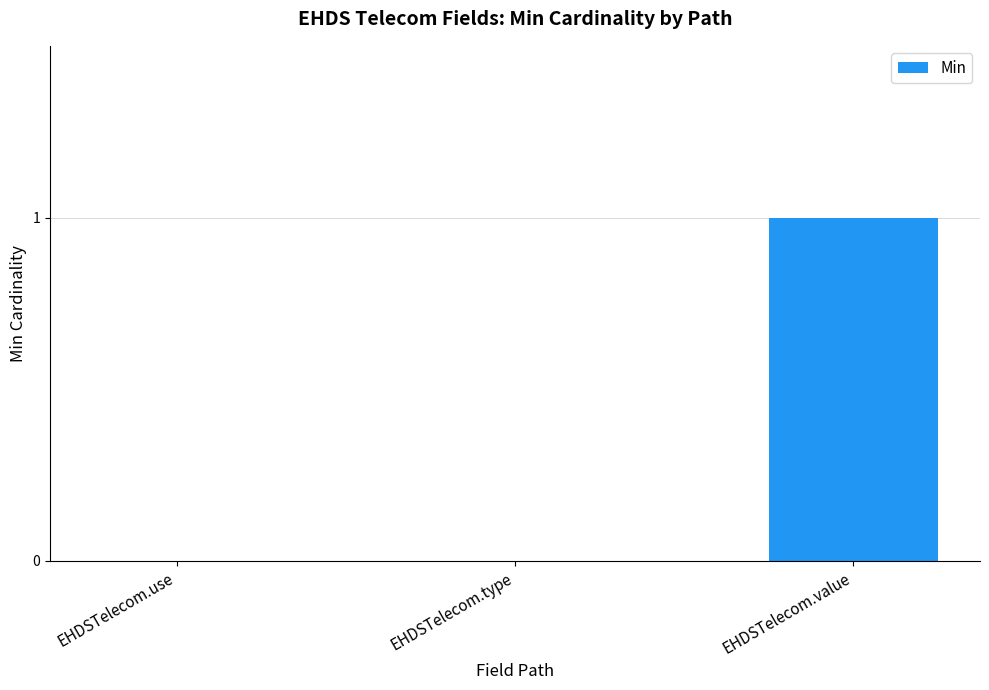

How many categories are shown in the chart?

3